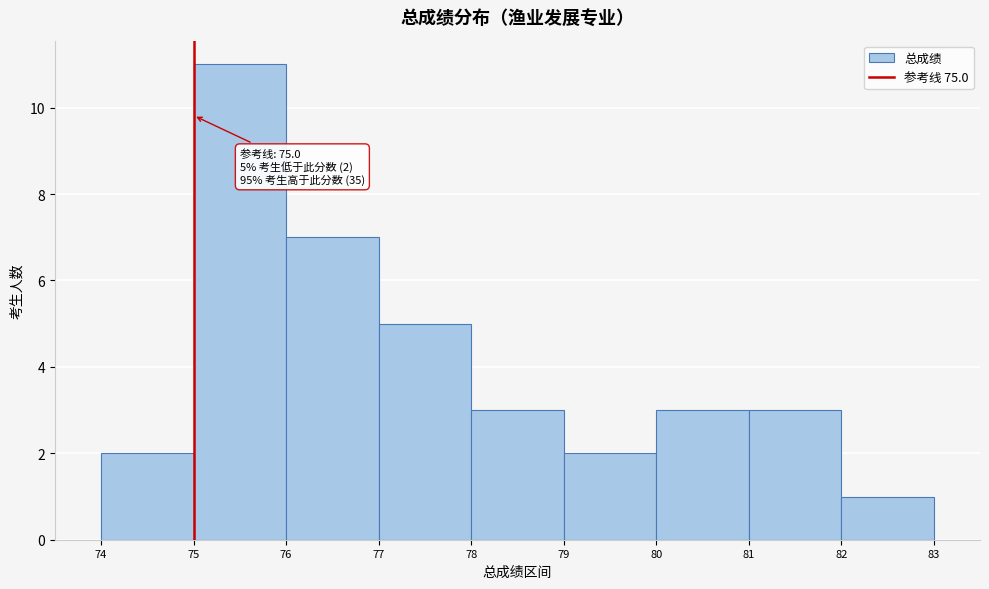

Which range on the x-axis has the tallest bar?

75 to 76